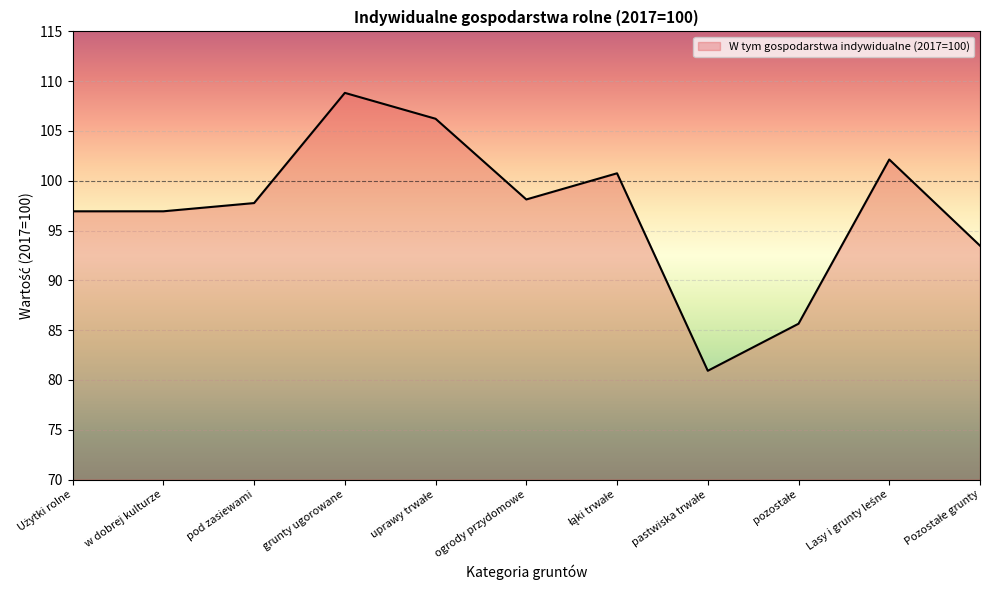

The chart shows a value of 108.8 at grunty ugorowane. True or false?

True